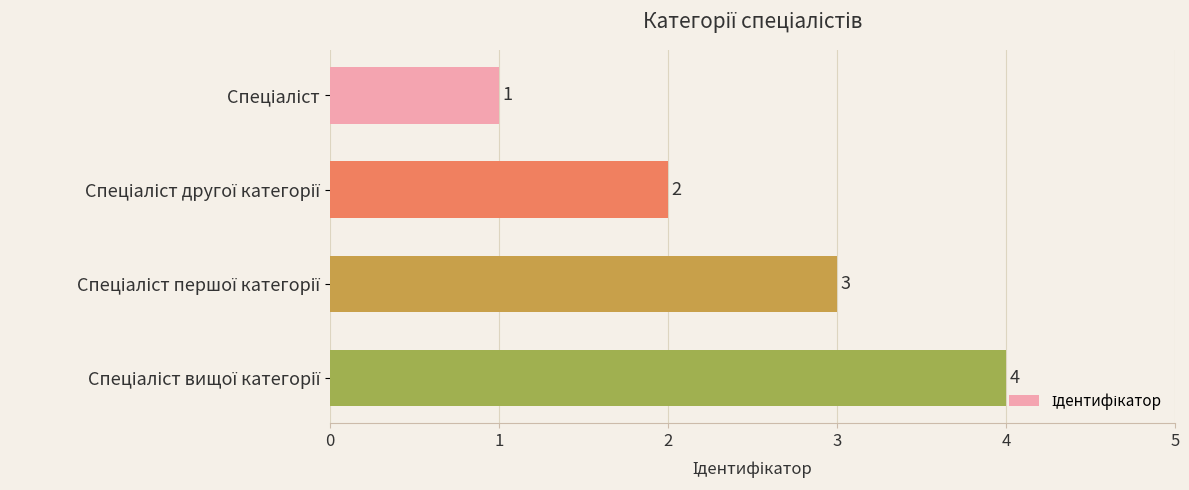

What is the sum of all values?

10